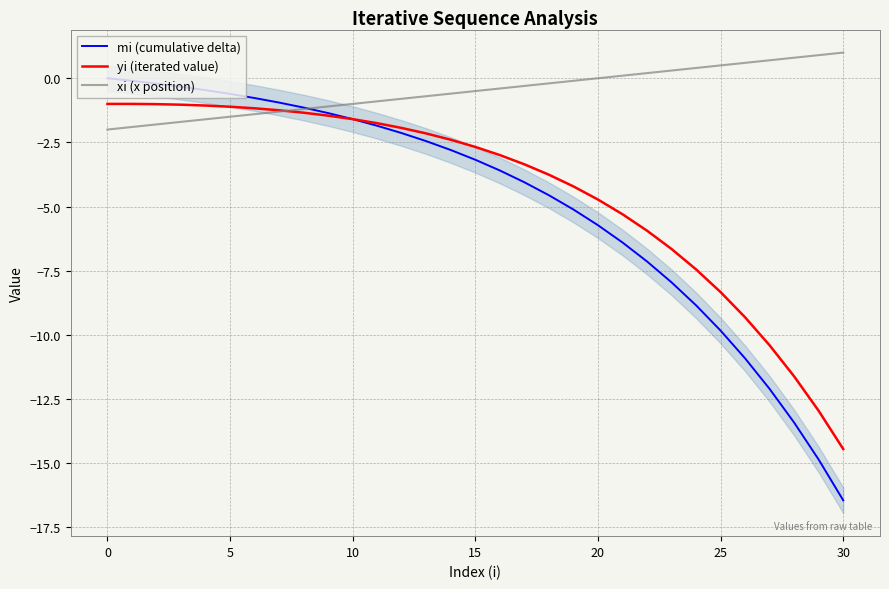

How many lines are shown in the chart?

3